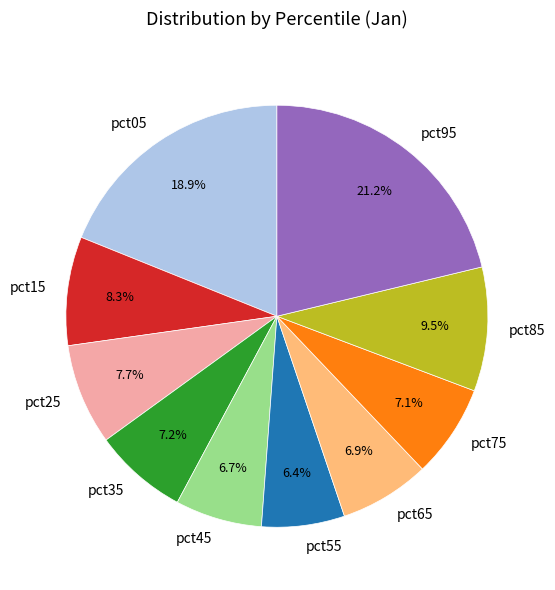

How many slices are in this pie chart?

10